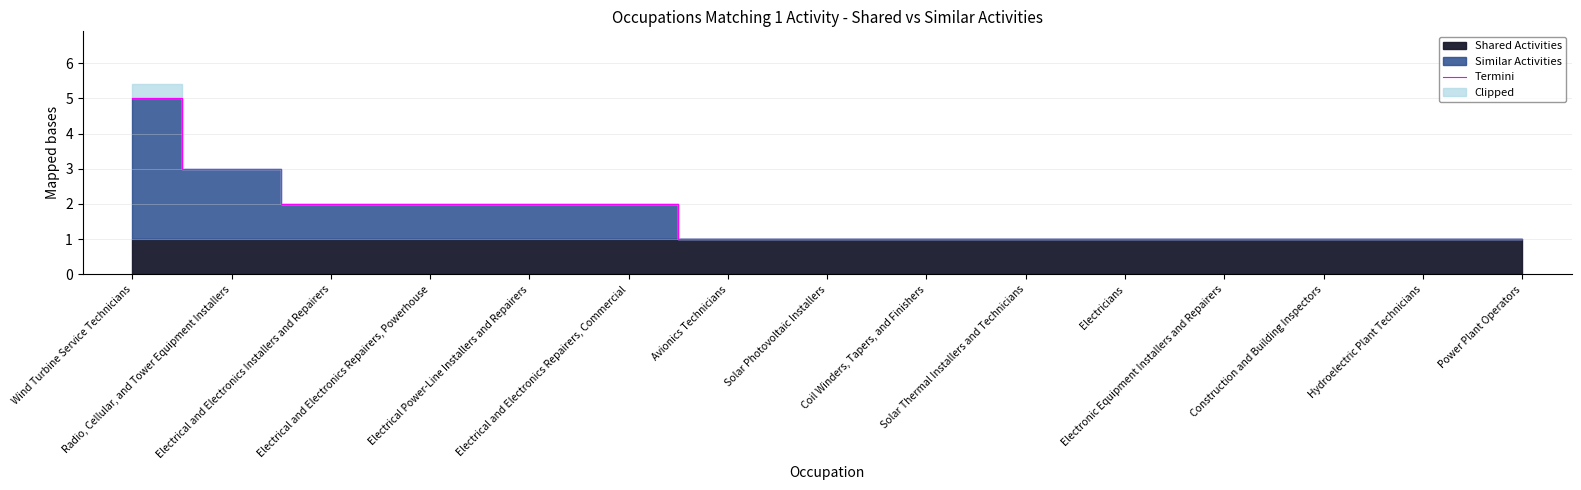

Read the value at Solar Photovoltaic Installers.

1